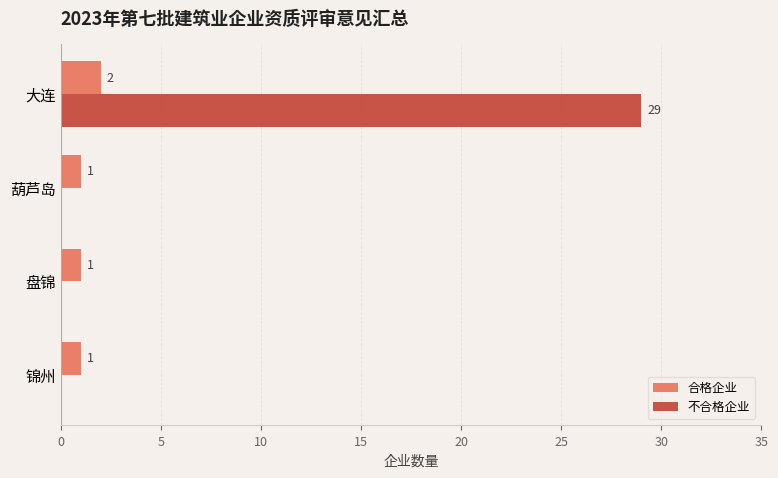

At which category is the sum across all series the highest?

大连